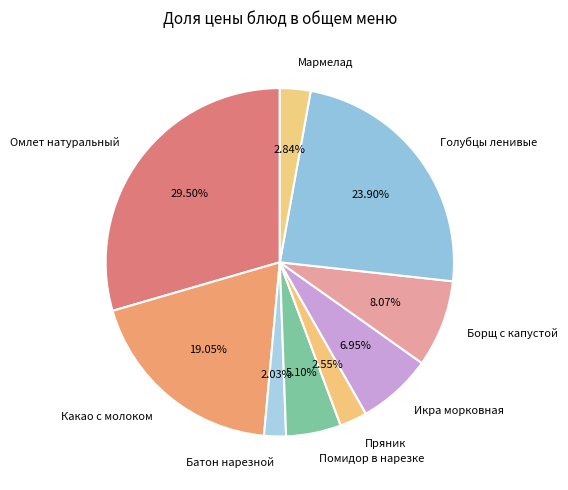

What is the smallest slice in the pie chart?

Батон нарезной